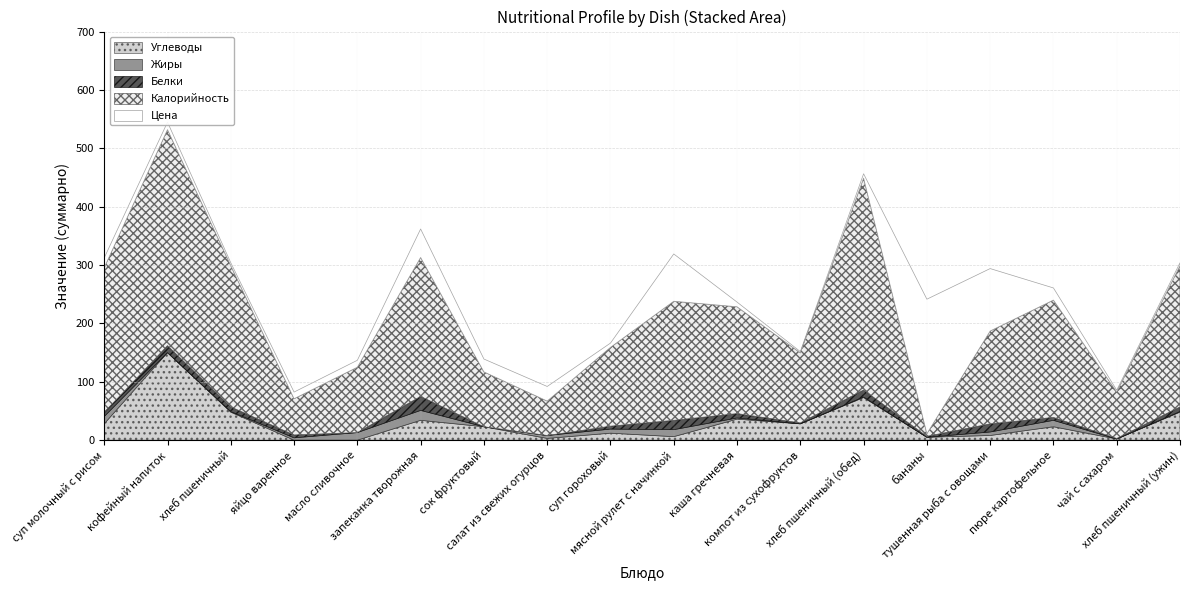

True or false: Углеводы and Белки intersect in this chart.

True